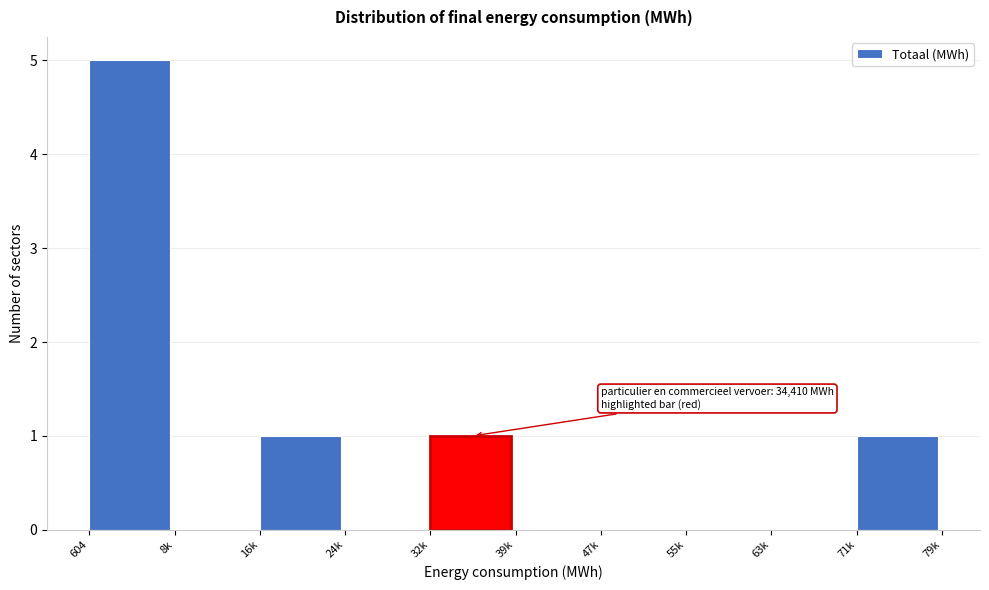

Reading left to right, what are all the values shown in this chart?

604=5	8k=0	16k=1	24k=0	32k=1	39k=0	47k=0	55k=0	63k=0	71k=1